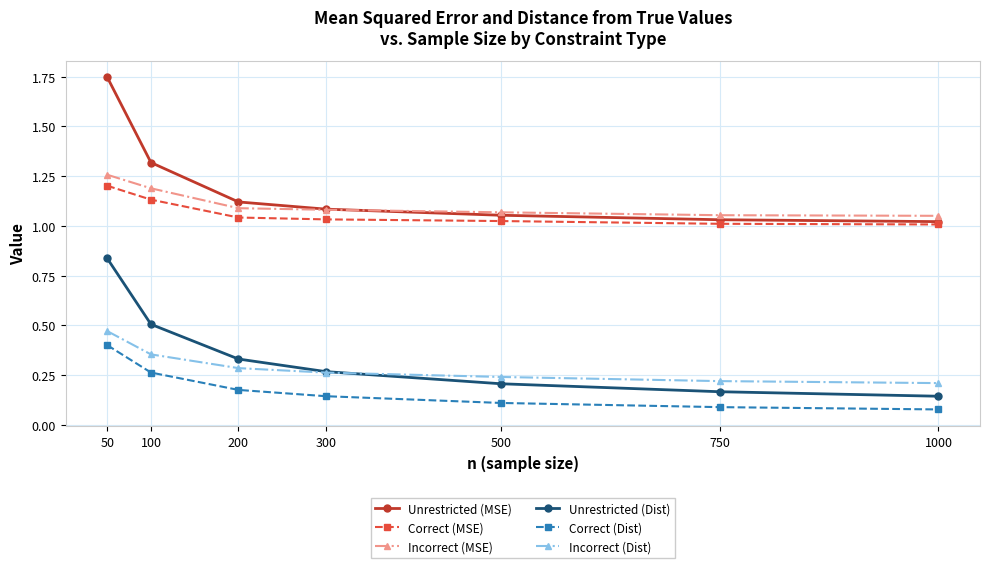

How many lines are shown in the chart?

6